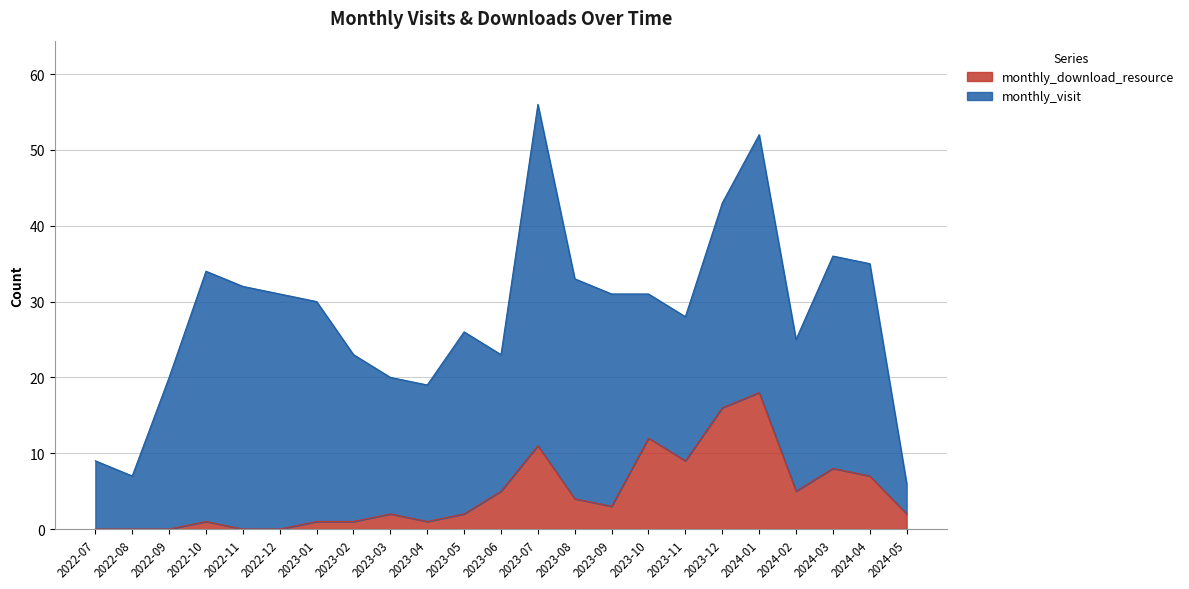

Between 2023-06 and 2023-02, which is larger?

2023-06